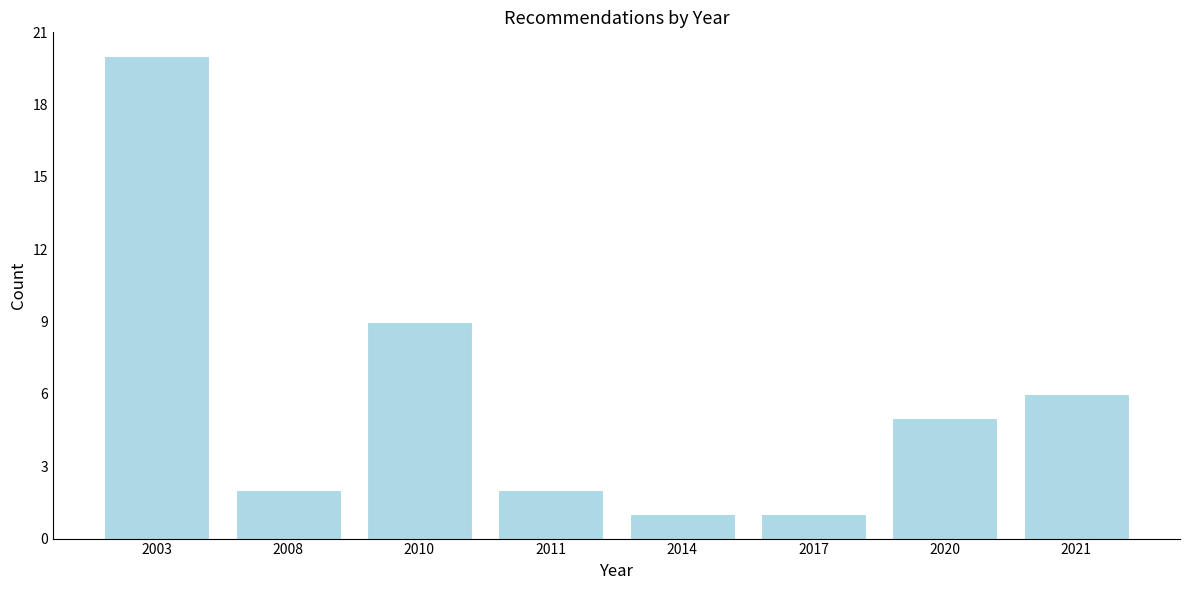

Reading left to right, transcribe all the data shown in this chart.

2003=20	2008=2	2010=9	2011=2	2014=1	2017=1	2020=5	2021=6